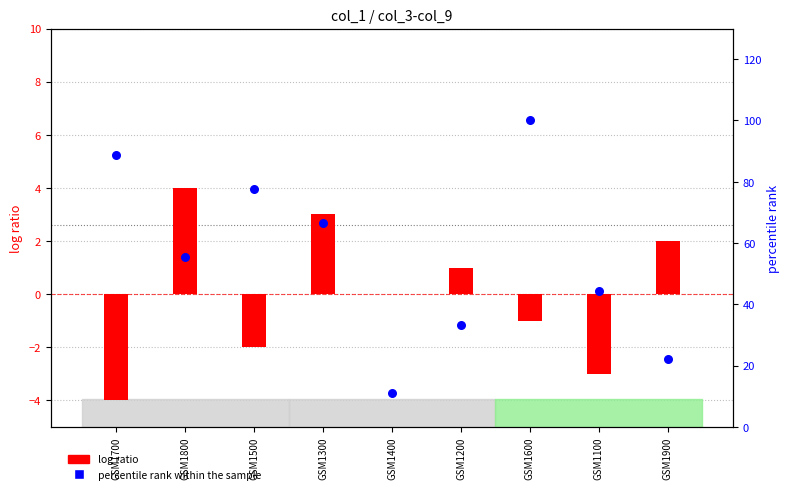

At which category is the sum across all series the highest?

GSM1600